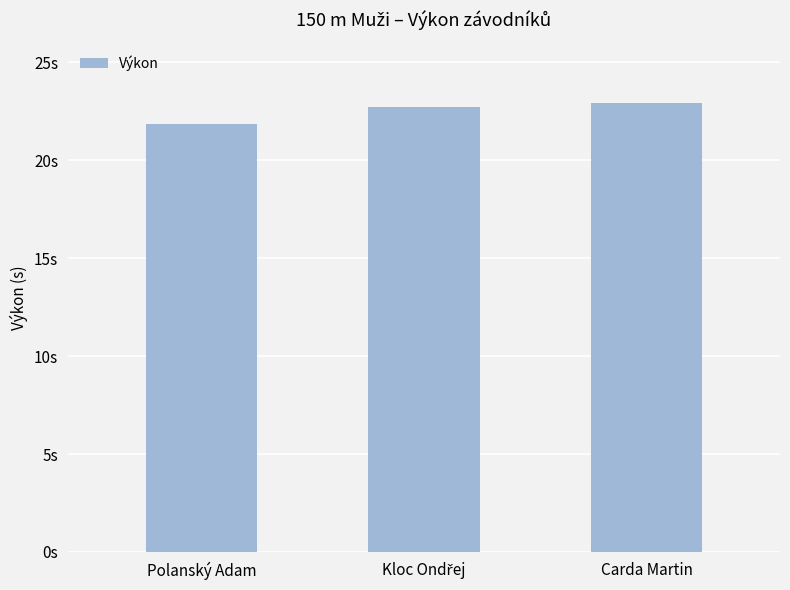

Does the chart contain any negative values?

No